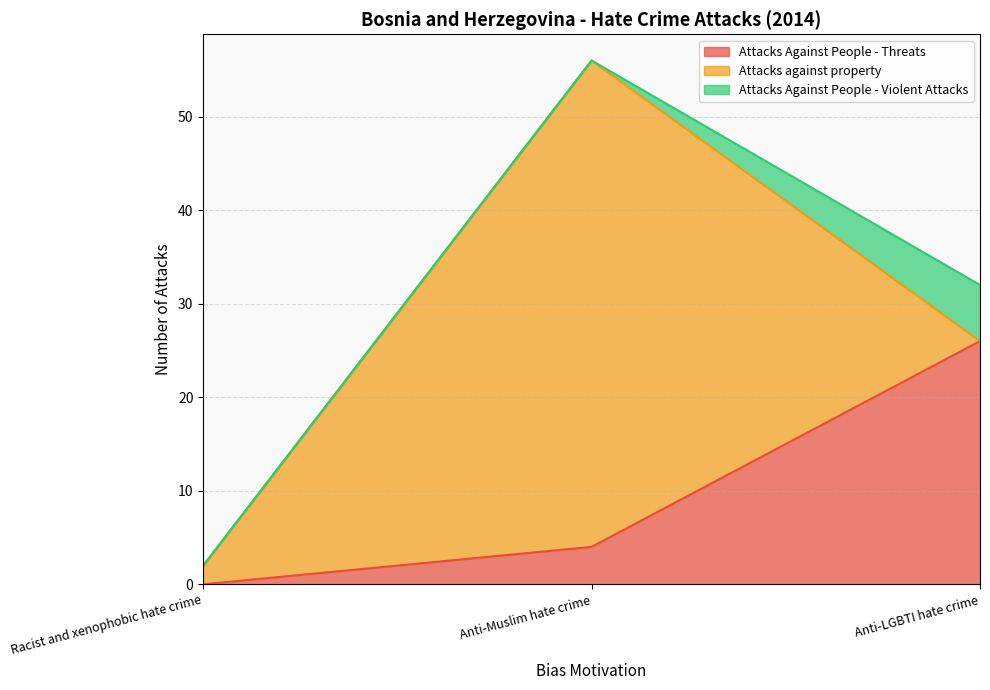

List the labels in order of Attacks Against People - Threats value, largest first.

Anti-LGBTI hate crime, Anti-Muslim hate crime, Racist and xenophobic hate crime